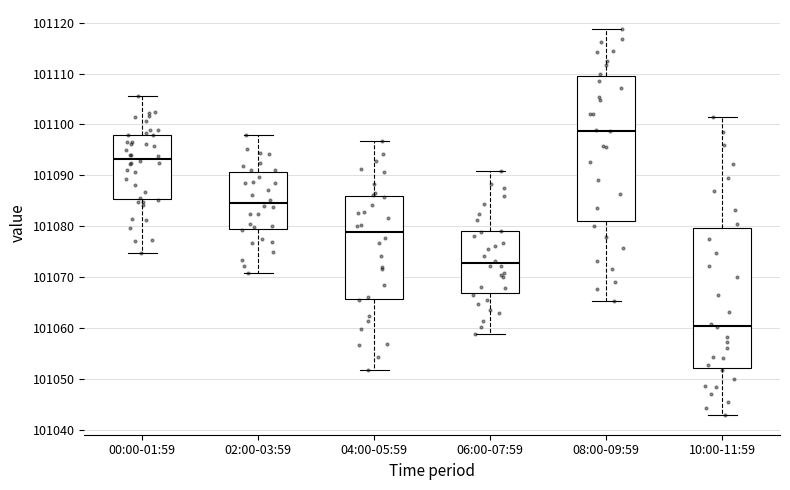

Which box's median line is the highest?

08:00-09:59